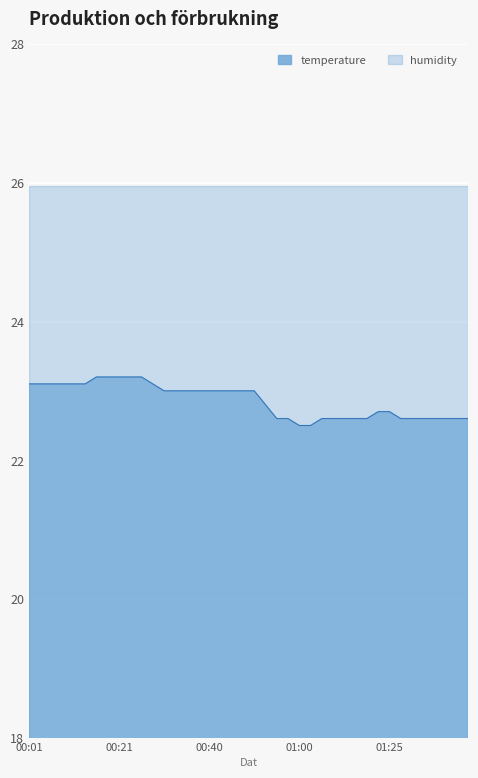

What is the label of the 18th point from the right?

00:55